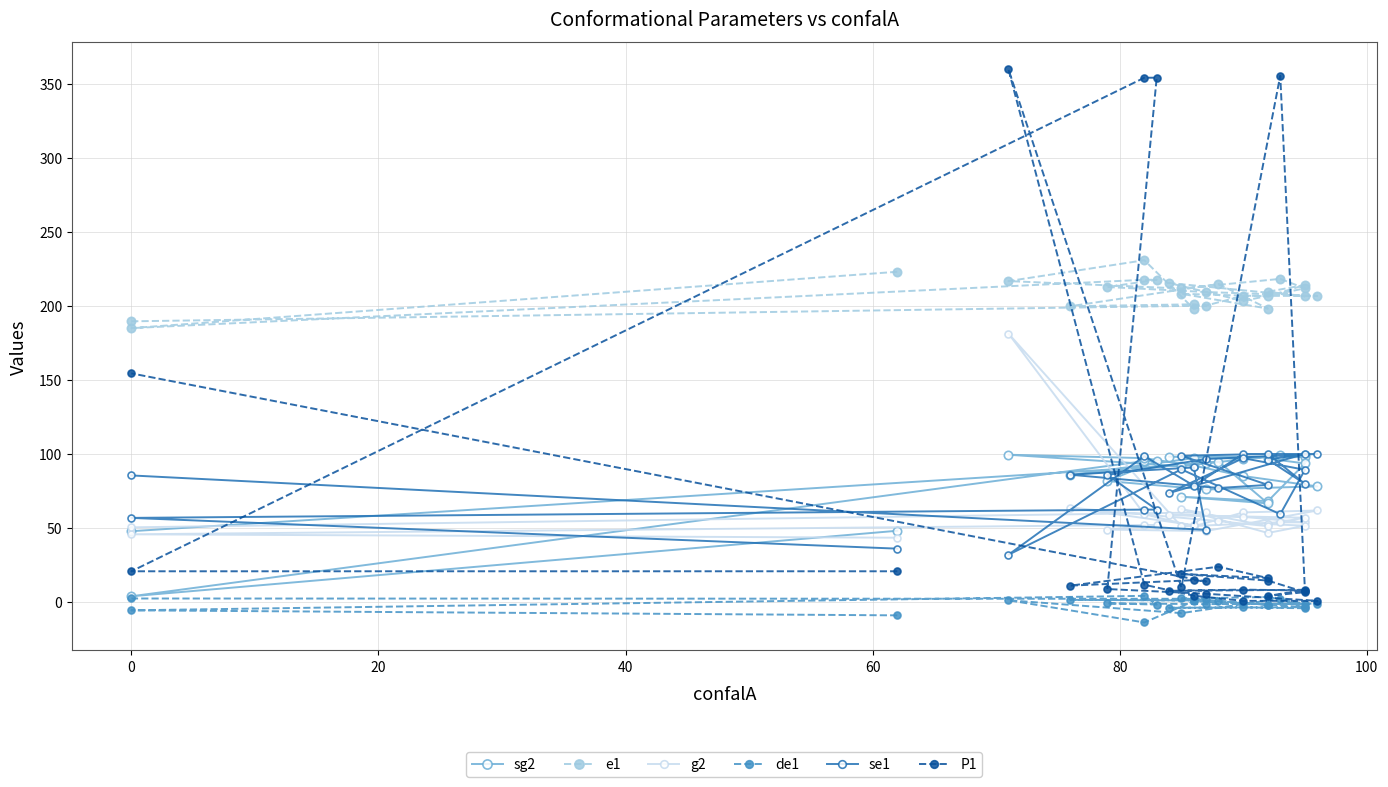

How many values in the P1 series are below 11?

13